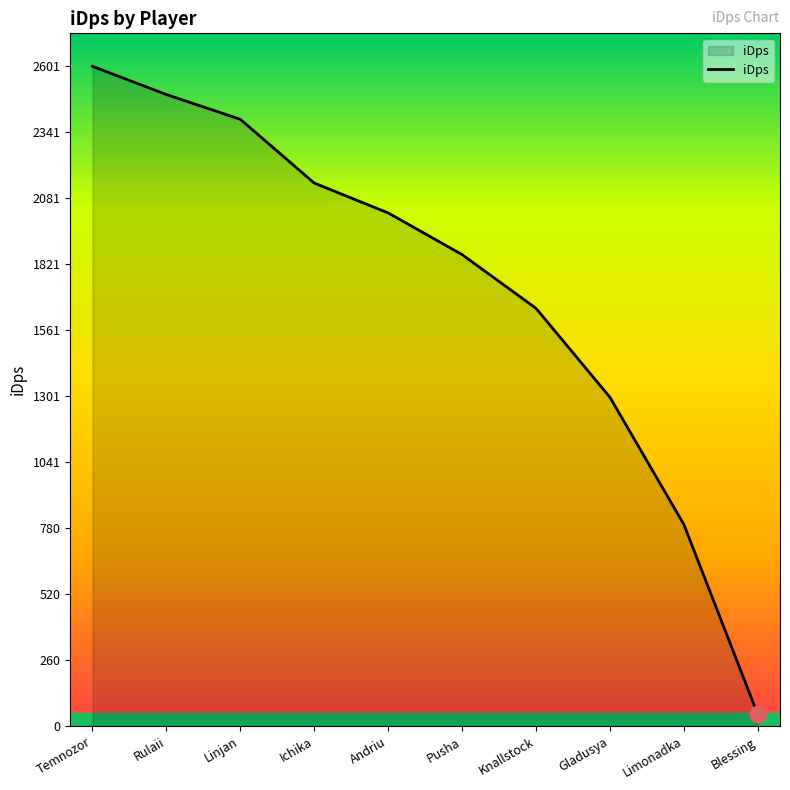

How many lines are shown in the chart?

1